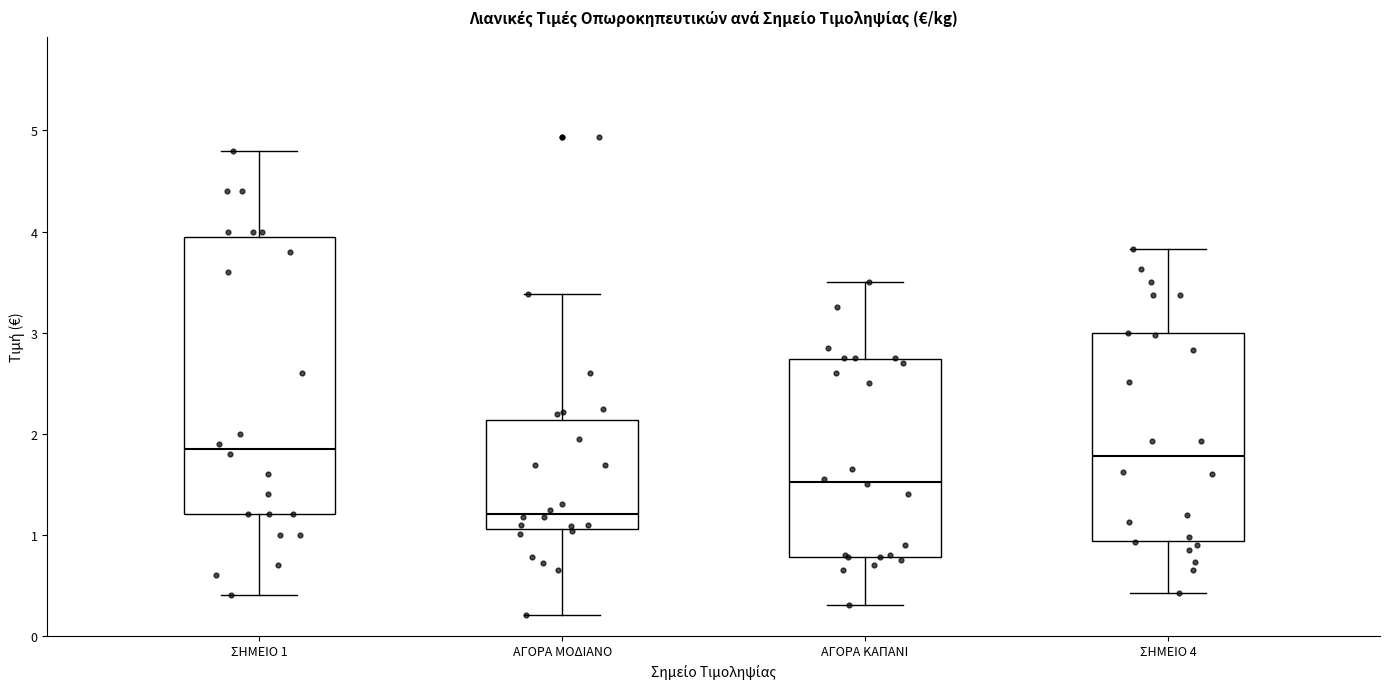

Reading left to right, transcribe this box plot: for each box, give where its median line is, the range the box spans, and where its two whiskers end, as read against the y-axis. The values are not printed on the chart, so give them approximately, as read against the axis.

ΣΗΜΕΙΟ 1: median 1.9, box 1.2 to 4.0, whiskers 0.4 to 4.8
ΑΓΟΡΑ ΜΟΔΙΑΝΟ: median 1.2, box 1.1 to 2.1, whiskers 0.2 to 3.4
ΑΓΟΡΑ ΚΑΠΑΝΙ: median 1.5, box 0.8 to 2.7, whiskers 0.3 to 3.5
ΣΗΜΕΙΟ 4: median 1.8, box 0.9 to 3.0, whiskers 0.4 to 3.8